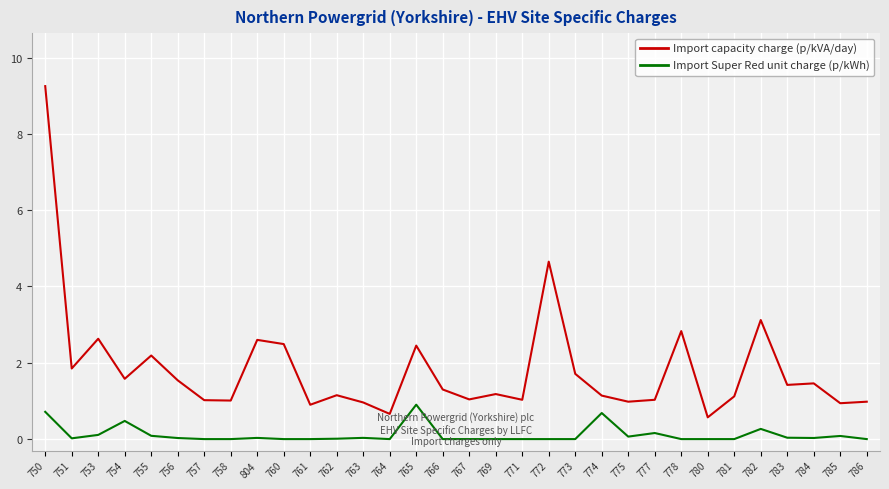

True or false: Import capacity charge (p/kVA/day) and Import Super Red unit charge (p/kWh) cross at least once.

False